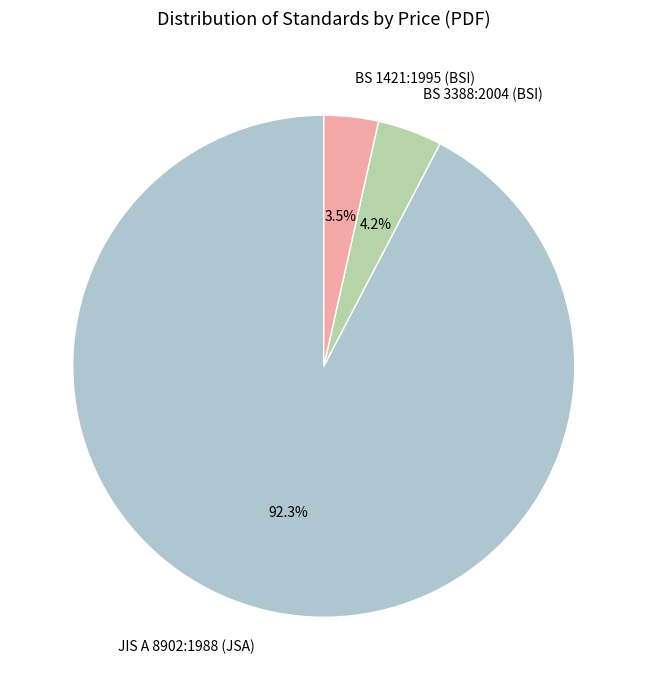

To the nearest percent, what is the difference between the JIS A 8902:1988 (JSA) and BS 1421:1995 (BSI) slice percentages?

89%